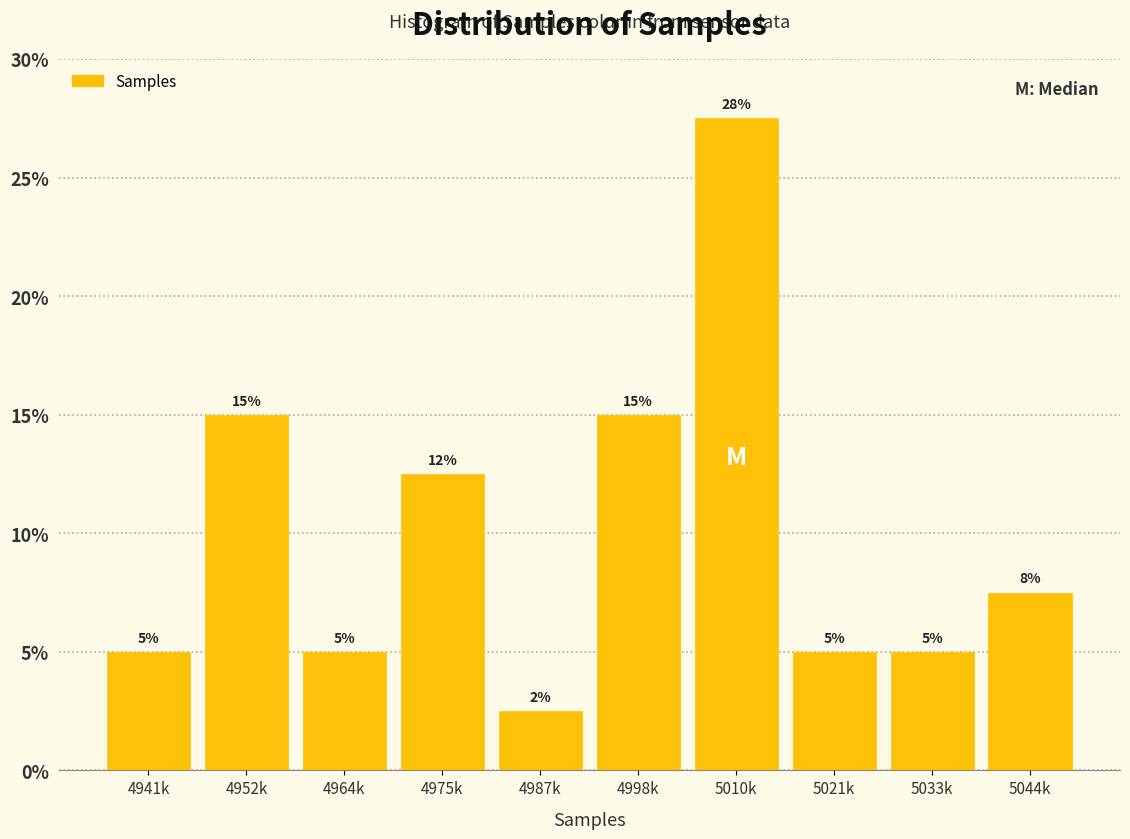

What is the label of the 2nd bar from the left?

4952k